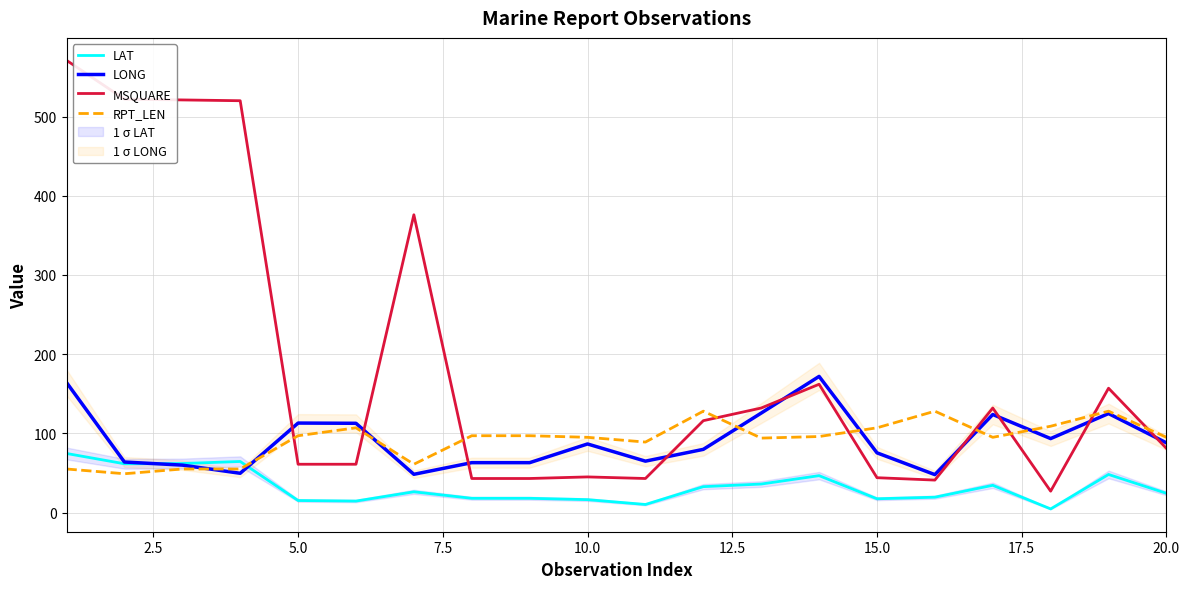

Which series ends up on top after the final intersection of MSQUARE and RPT_LEN?

RPT_LEN